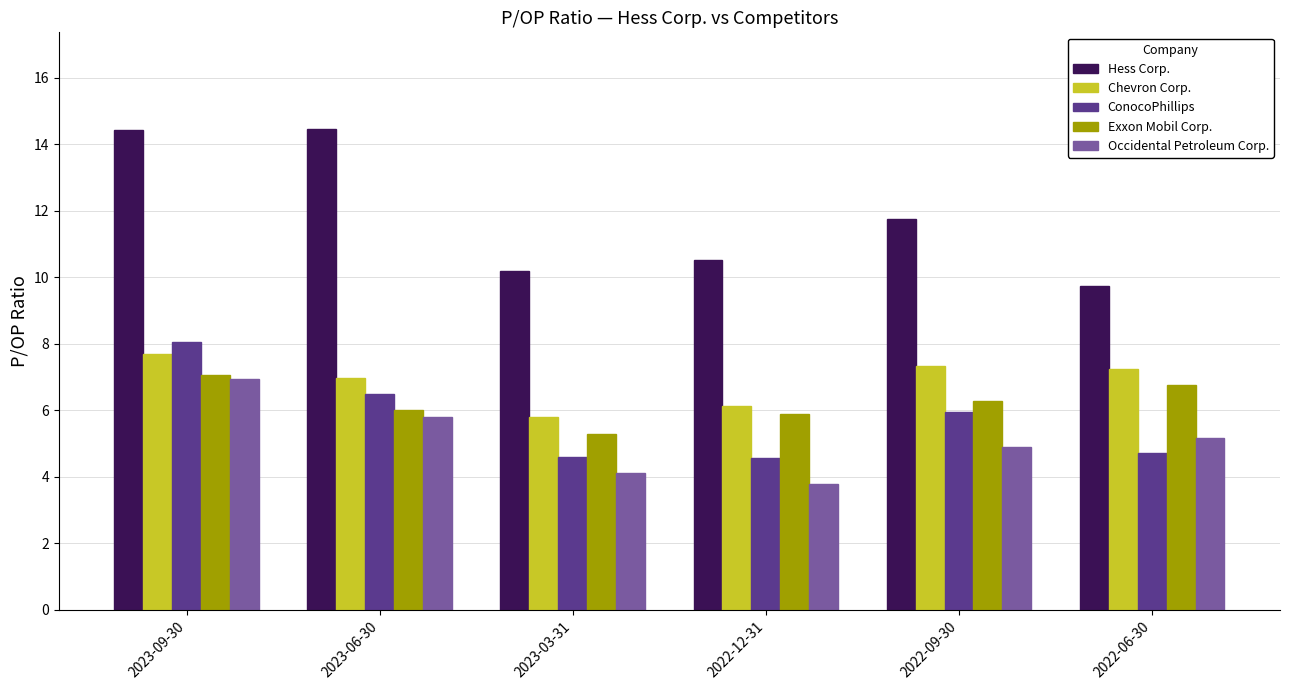

How many data points in Occidental Petroleum Corp. are less than 5?

3